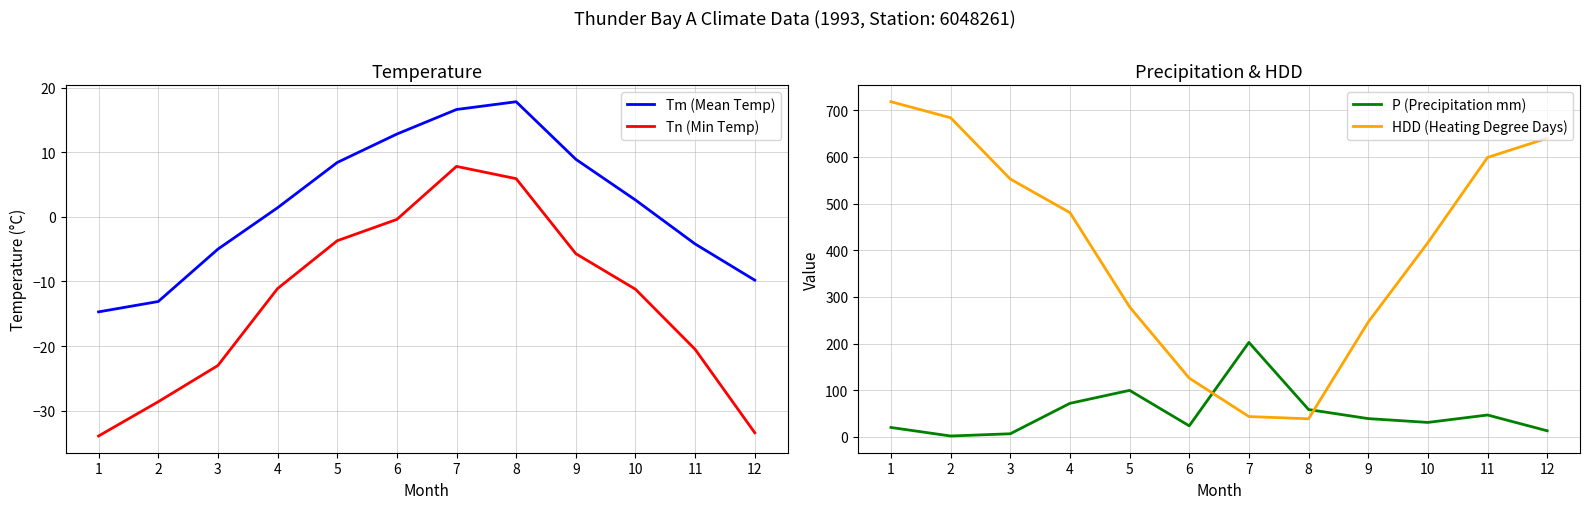

At which category does HDD (Heating Degree Days) reach its first local valley?

8